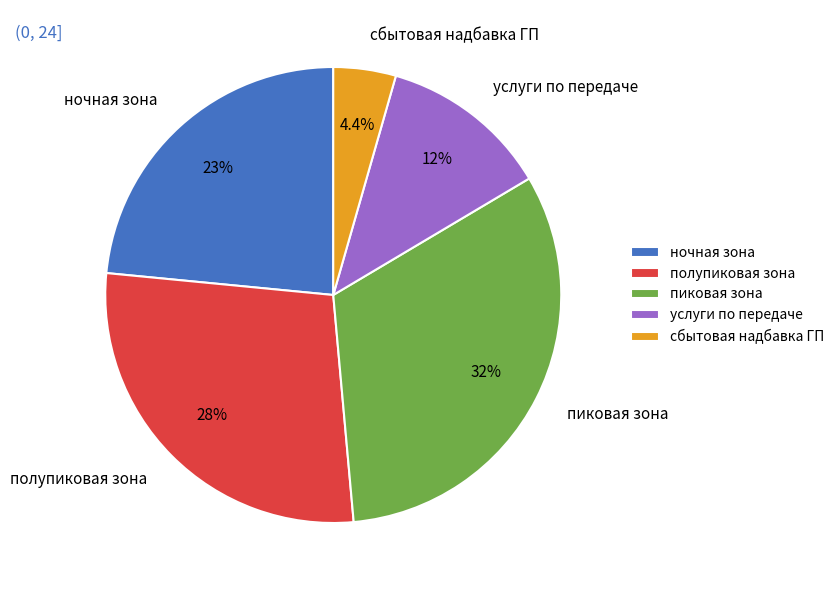

Rank the categories by value from lowest to highest.

сбытовая надбавка ГП, услуги по передаче, ночная зона, полупиковая зона, пиковая зона